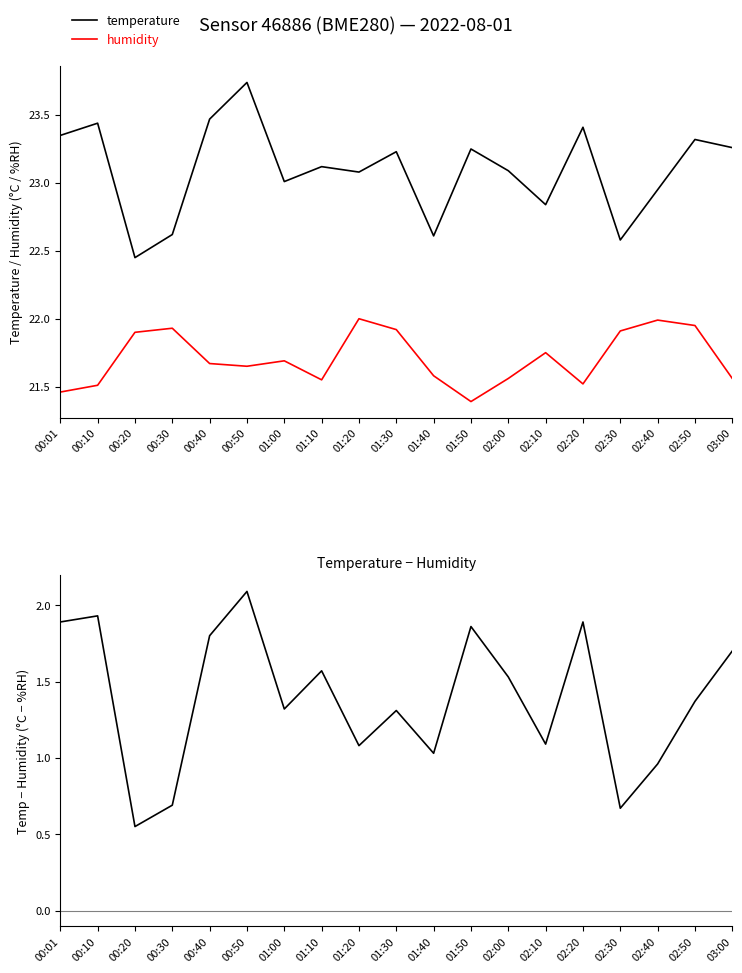

Which series has the largest total across all categories?

temperature